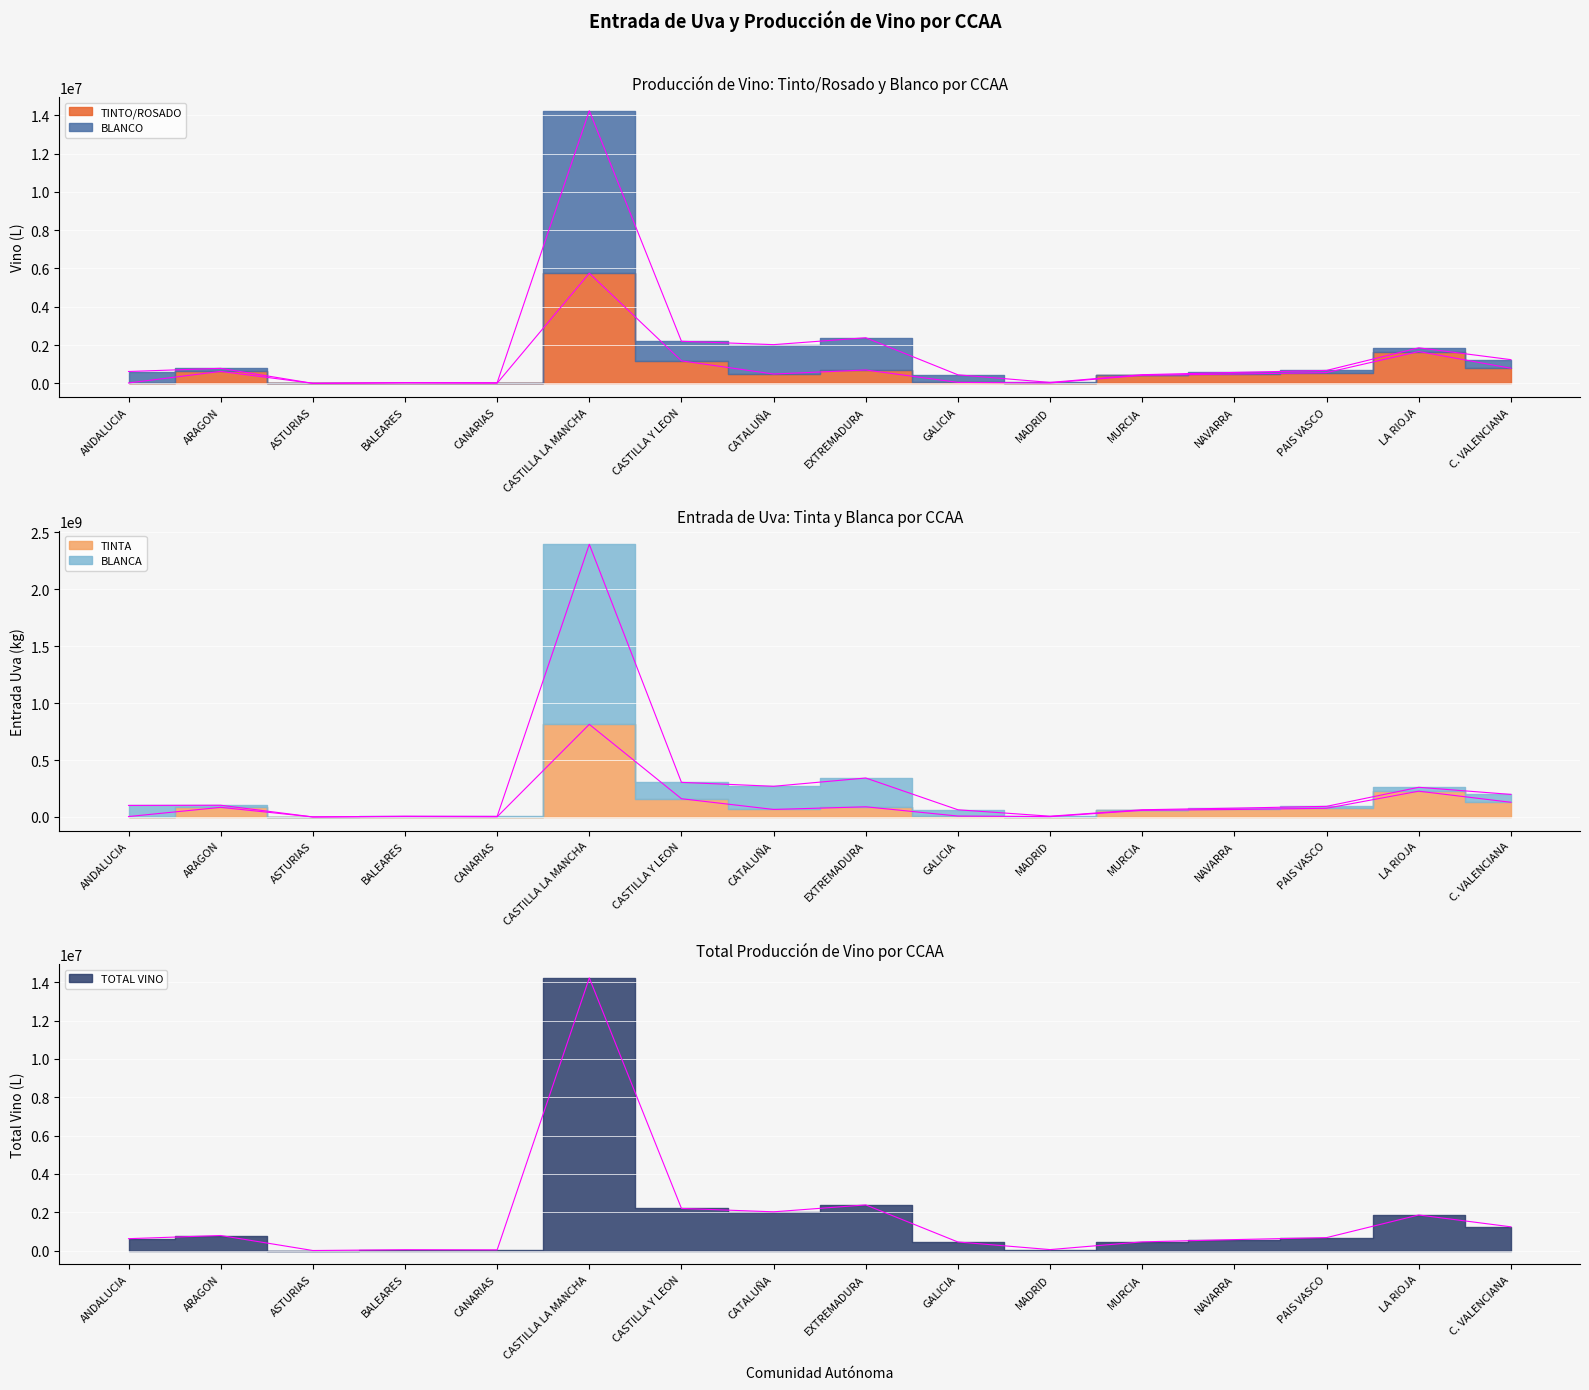

What is the approximate value of BLANCA at ARAGON?

103060467